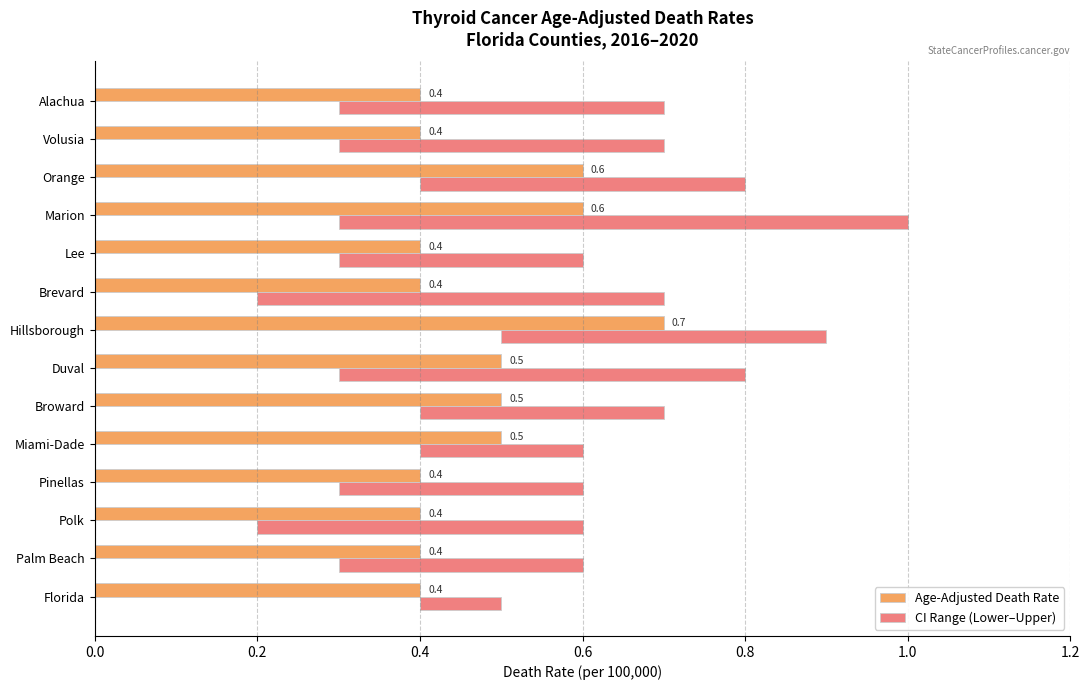

What is the sum of all CI Range (Lower–Upper) values?

5.2